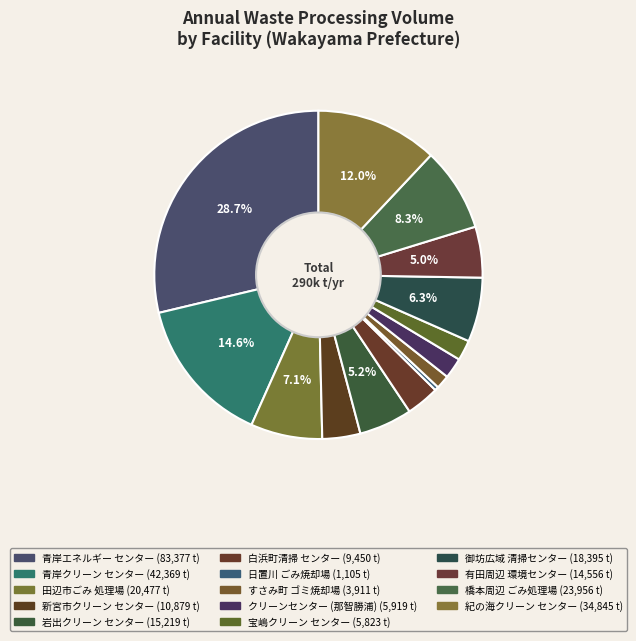

How many segments does this pie chart have?

14